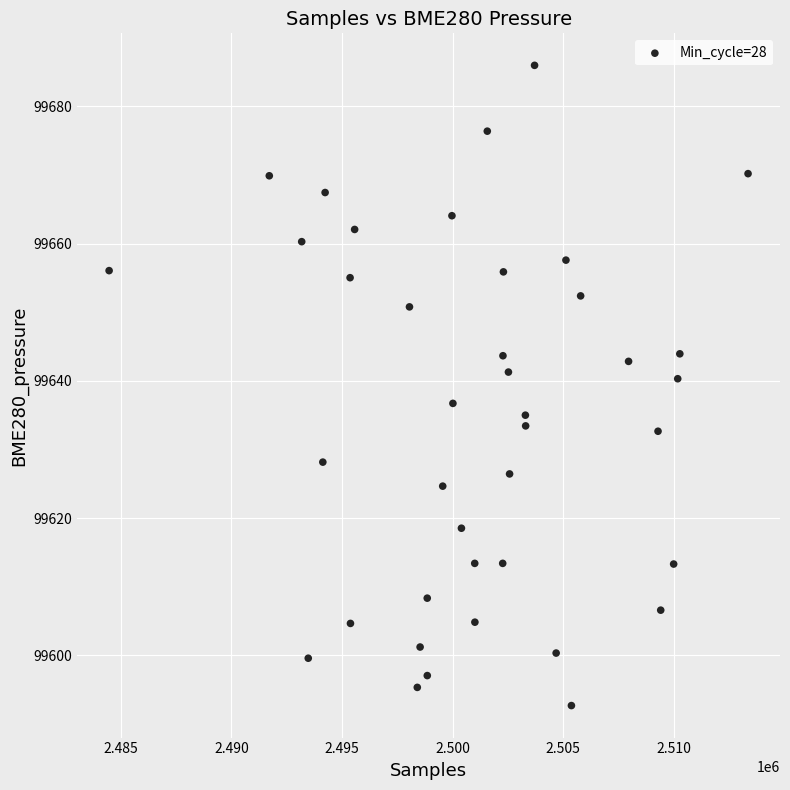

What is the range of X values (max minus min)?

28899.0